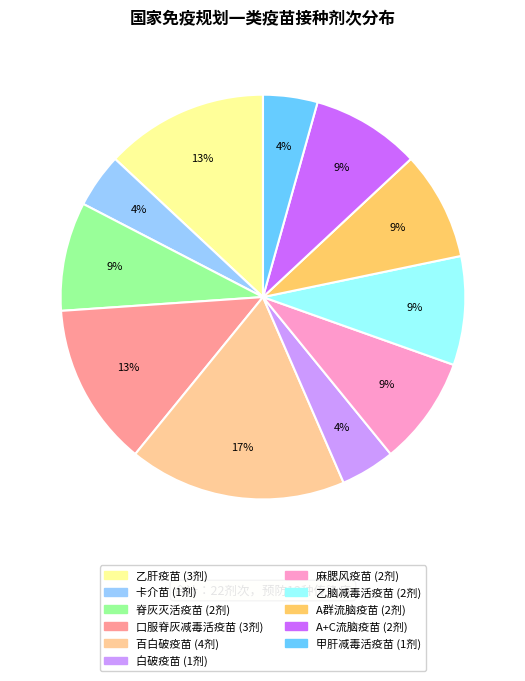

What is the largest slice in the pie chart?

百白破疫苗